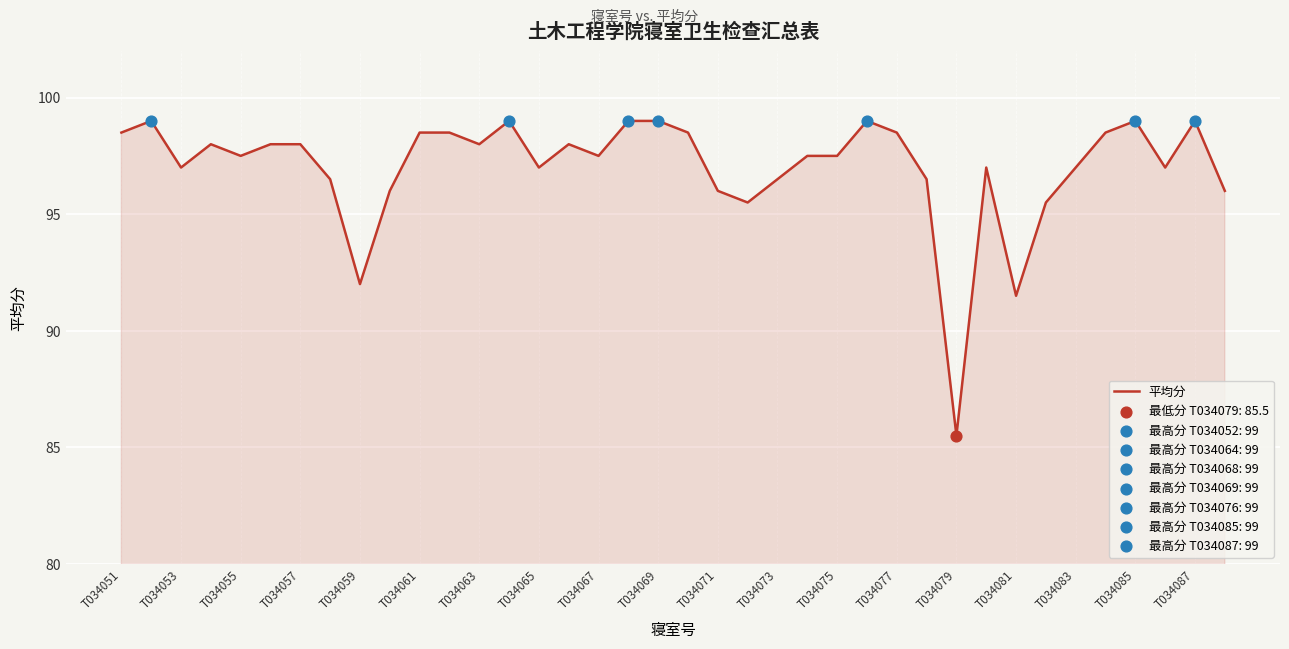

Does the chart have visible grid lines?

Yes